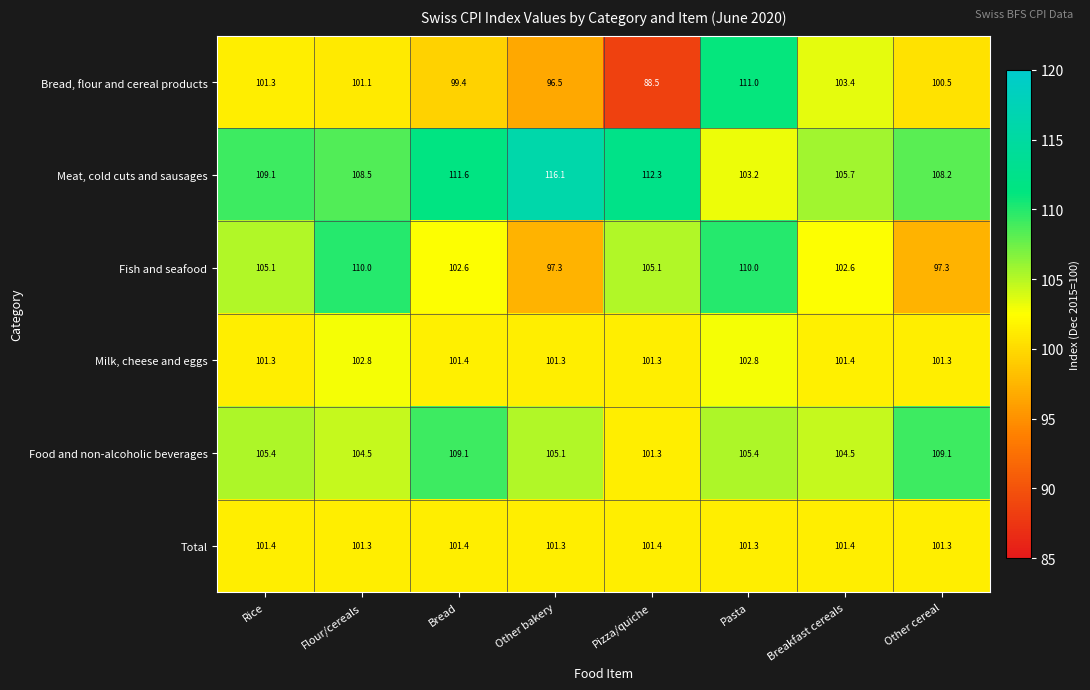

Which series has the widest spread of values?

Bread, flour and cereal products